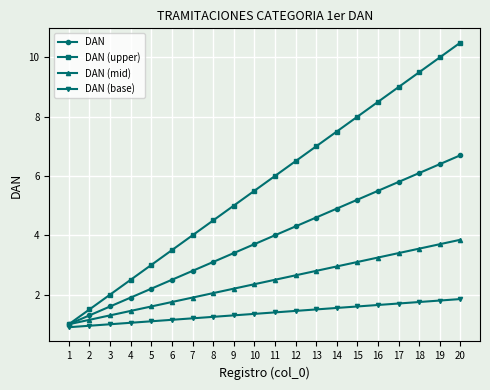

True or false: DAN (base) has a value of 1.4 at 10.

True